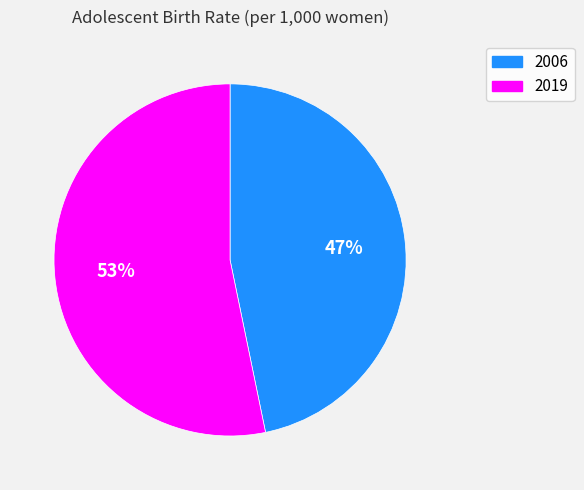

Rank the categories by value from highest to lowest.

2019, 2006